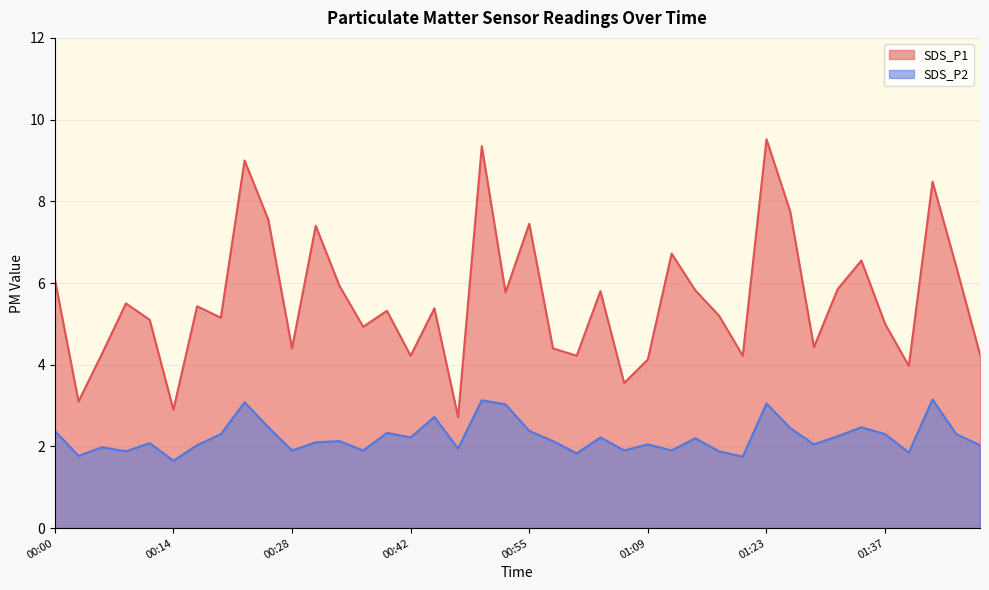

The SDS_P2 series shows 3.1 at 00:58. True or false?

False